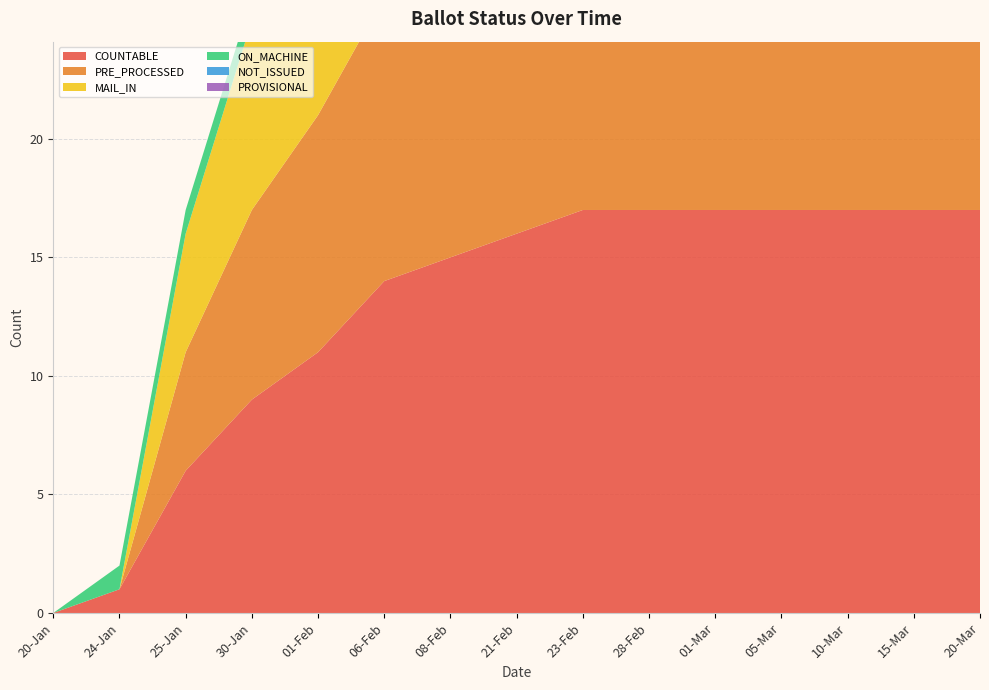

Reading left to right, what are all the values shown in this chart?

COUNTABLE: 0	1	6	9	11	14	15	16	17	17	17	17	17	17	17
PRE_PROCESSED: 0	0	5	8	10	12	13	14	15	15	15	15	15	15	15
MAIL_IN: 0	0	5	8	10	12	13	14	15	15	15	15	15	15	15
ON_MACHINE: 0	1	1	1	1	2	2	2	2	2	2	2	2	2	2
NOT_ISSUED: 0	0	0	0	0	0	0	0	0	0	0	0	0	0	0
PROVISIONAL: 0	0	0	0	0	0	0	0	0	0	0	0	0	0	0